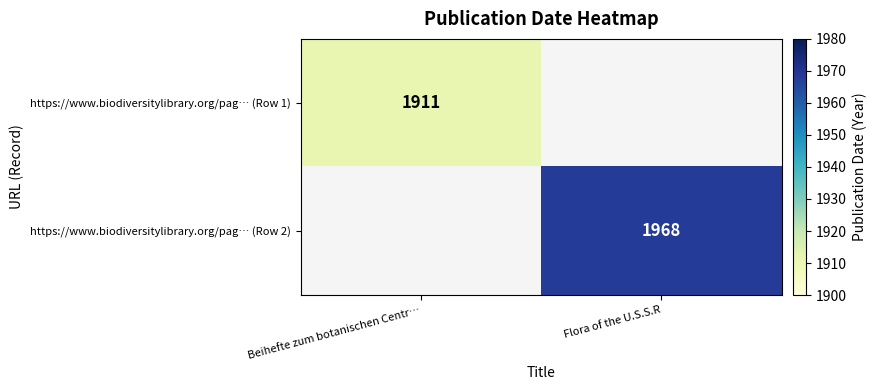

What is the total value across all series at Flora of the U.S.S.R?

1968